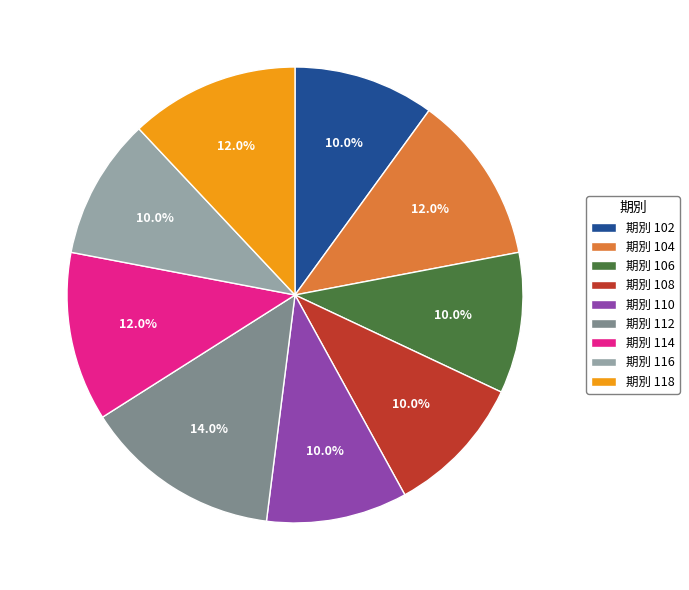

Which category has the biggest portion of the pie?

期別 112